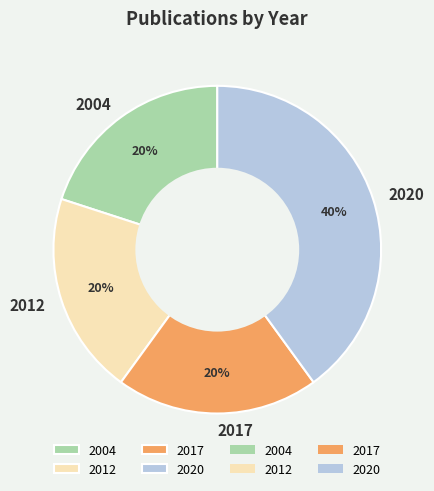

Is there any slice that represents more than half of the pie?

No